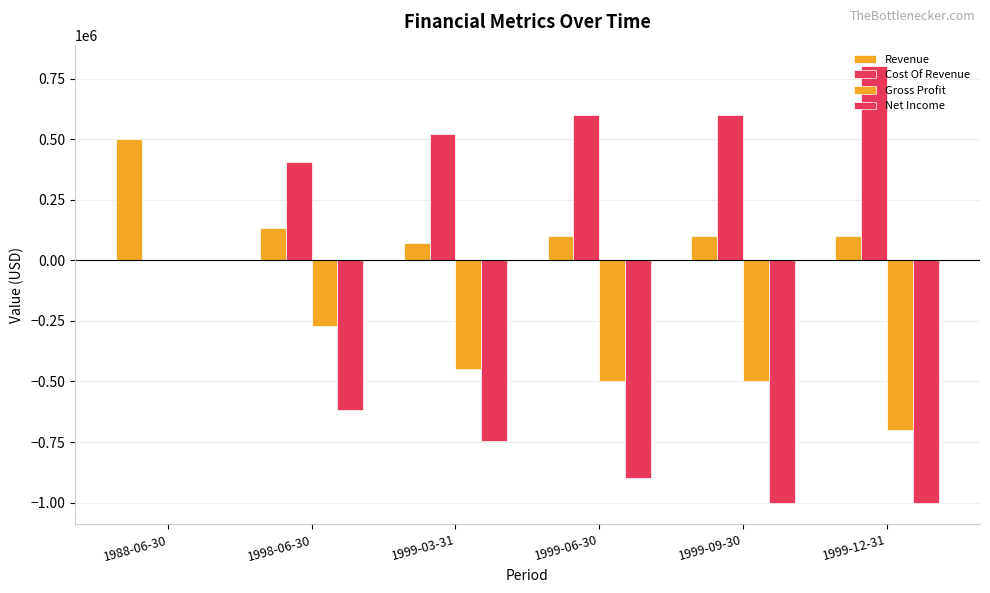

How many distinct data groups are displayed?

4